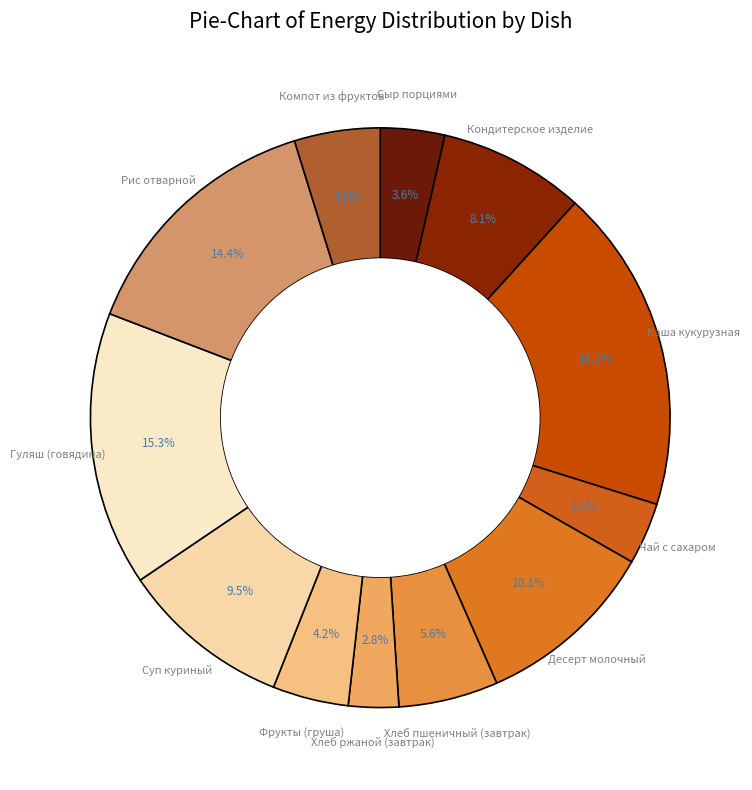

How many segments does this pie chart have?

12